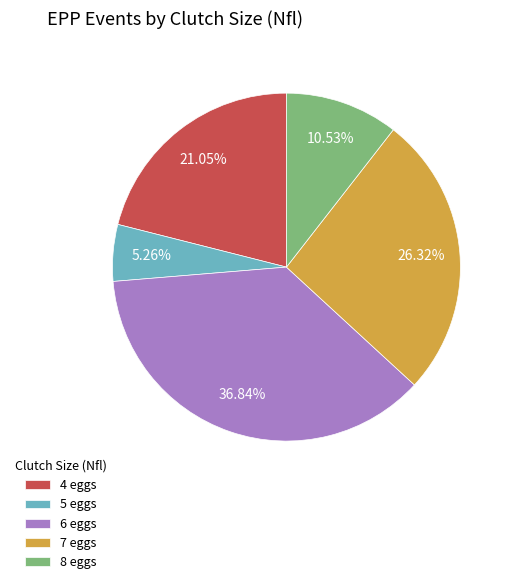

Is there a majority slice in this chart?

No